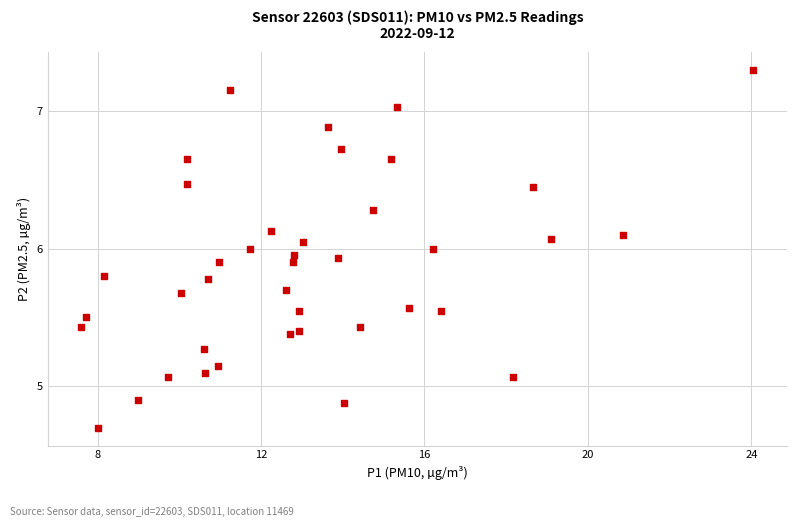

What is the range of X values (max minus min)?

16.5